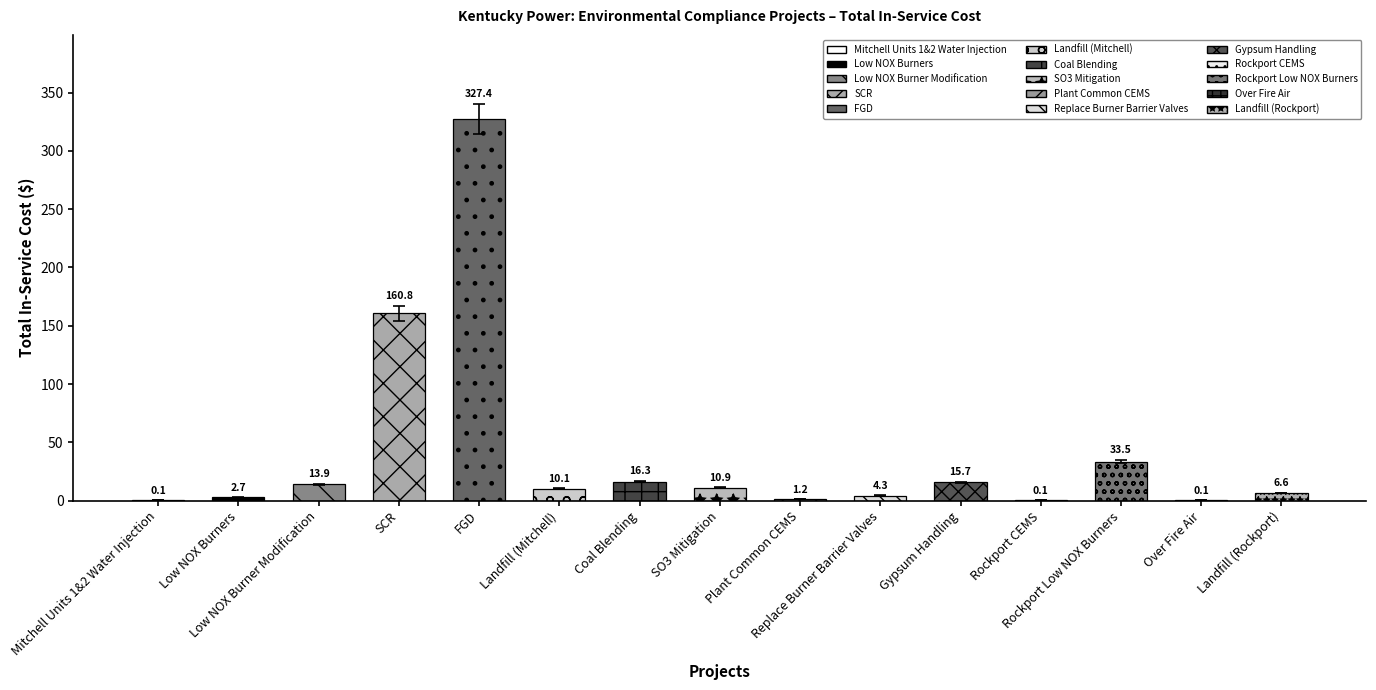

List the labels in order of value, largest first.

FGD, SCR, Rockport Low NOX Burners, Coal Blending, Gypsum Handling, Low NOX Burner Modification, SO3 Mitigation, Landfill (Mitchell), Landfill (Rockport), Replace Burner Barrier Valves, Low NOX Burners, Plant Common CEMS, Rockport CEMS, Mitchell Units 1&2 Water Injection, Over Fire Air